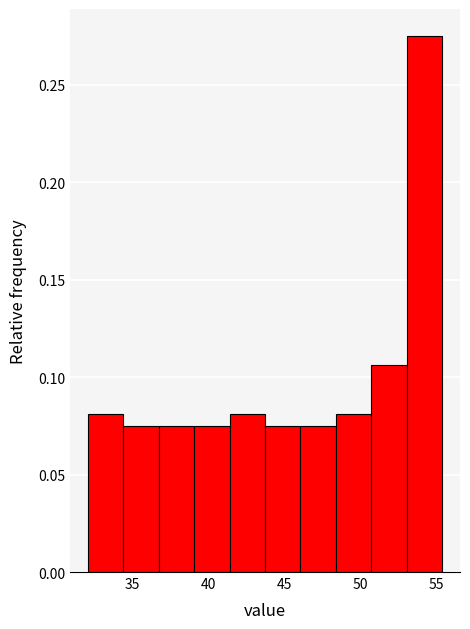

Reading left to right, transcribe this chart: for each bar, give the range it covers on the x-axis and its height. Neither the bar edges nor the heights are printed on the chart, so give them approximately, as read against the axes.

32.0 to 34.5: 0.080
34.5 to 37.0: 0.075
37.0 to 39.0: 0.075
39.0 to 41.5: 0.075
41.5 to 43.5: 0.080
43.5 to 46.0: 0.075
46.0 to 48.5: 0.075
48.5 to 50.5: 0.080
50.5 to 53.0: 0.105
53.0 to 55.5: 0.275